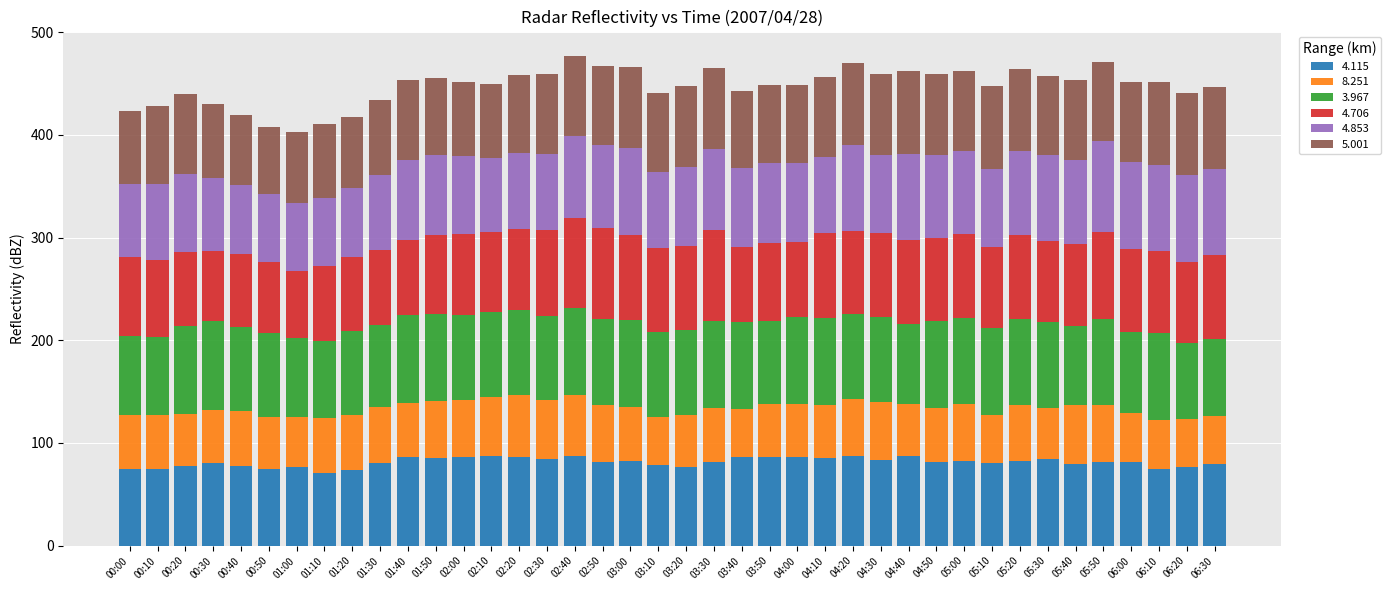

The value of 4.115 at 03:30 is 81.1. True or false?

True